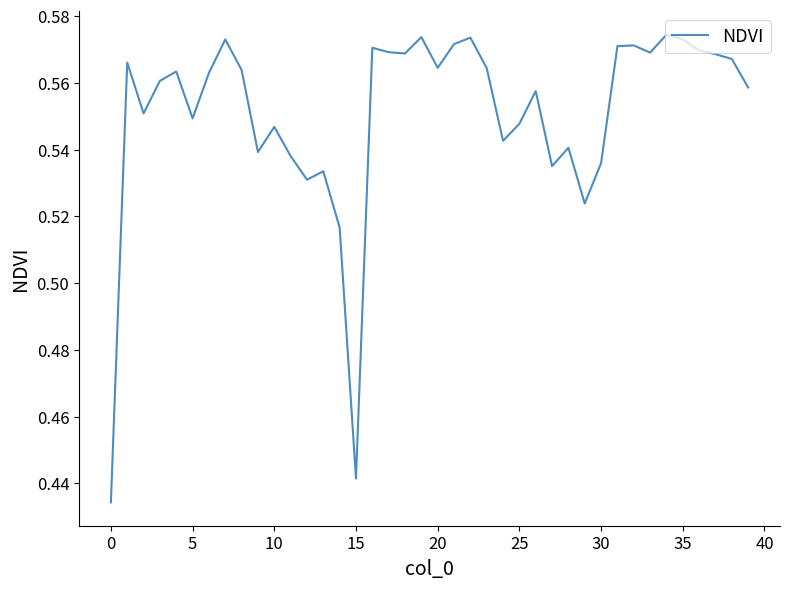

Does the chart display data point markers on the line(s)?

No